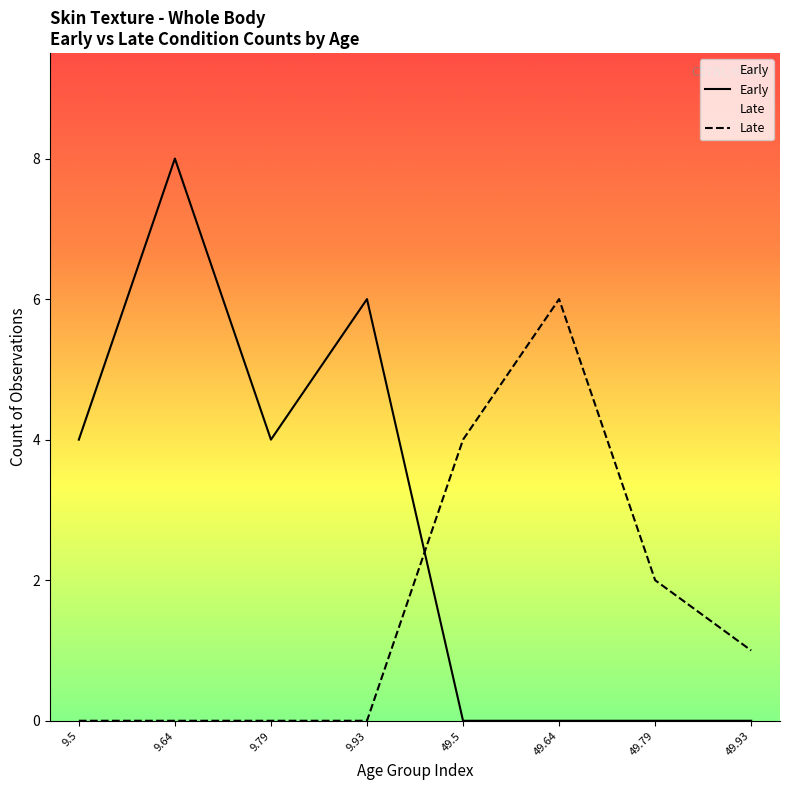

What is the sum of the Late values at 49.93 and 9.64?

1